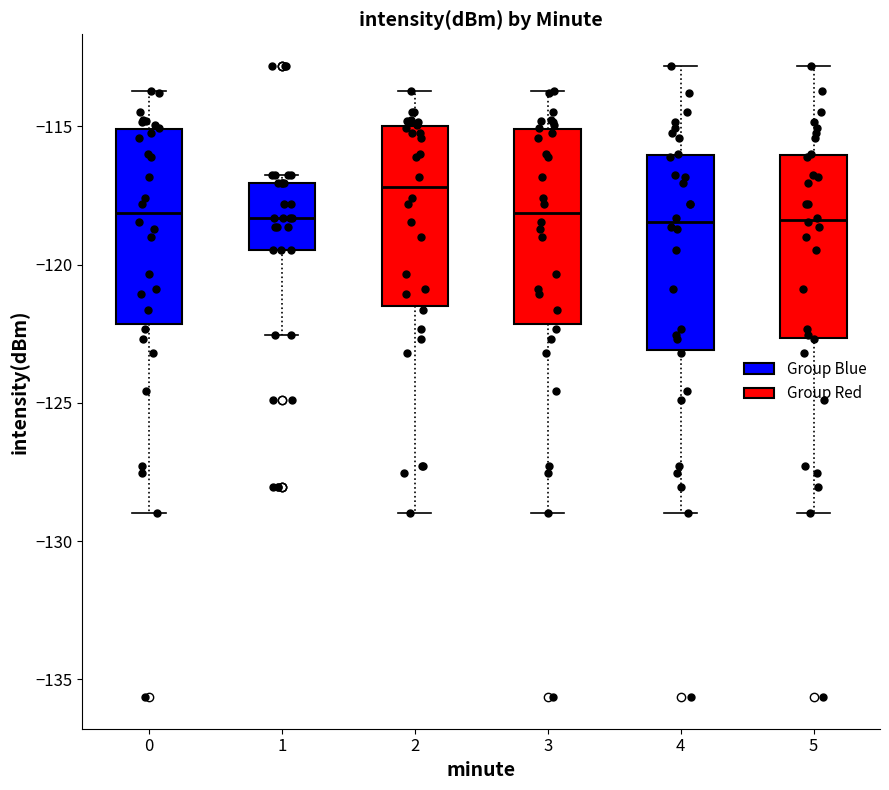

Reading left to right, read every box against the y-axis: the position of its median line, the range the box covers, and the ends of its whiskers. The values are not printed on the chart, so give them approximately, as read against the axis.

0: median -118.0, box -122.0 to -115.0, whiskers -129.0 to -113.5
1: median -118.5, box -119.5 to -117.0, whiskers -122.5 to -116.5
2: median -117.0, box -121.5 to -115.0, whiskers -129.0 to -113.5
3: median -118.0, box -122.0 to -115.0, whiskers -129.0 to -113.5
4: median -118.5, box -123.0 to -116.0, whiskers -129.0 to -113.0
5: median -118.5, box -122.5 to -116.0, whiskers -129.0 to -113.0